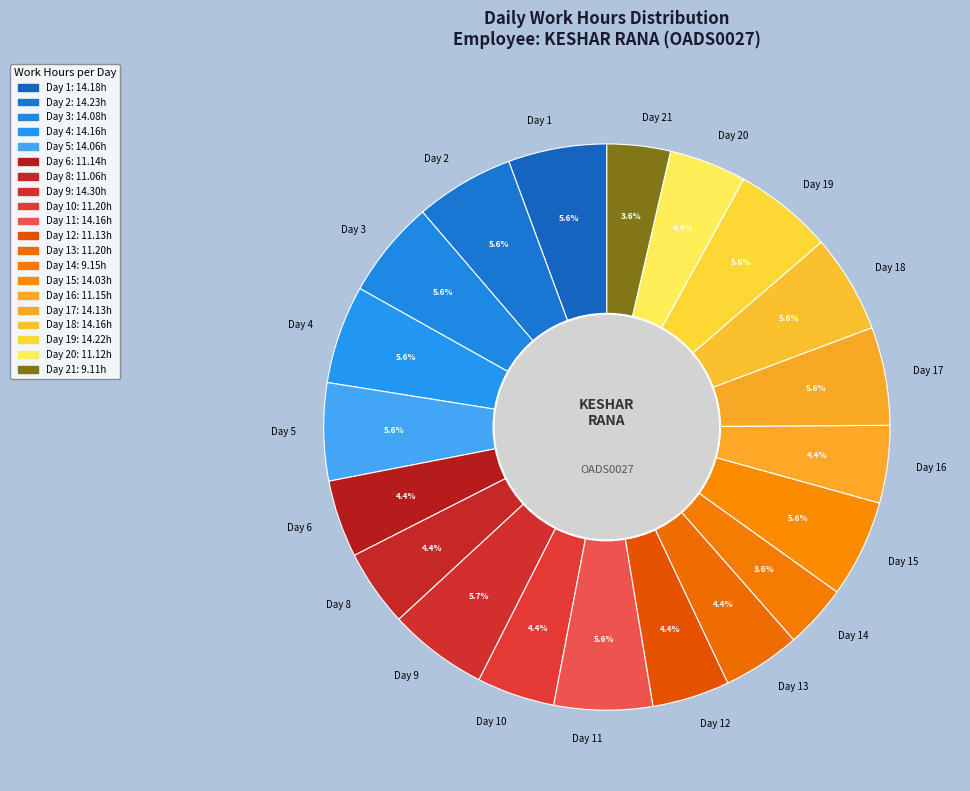

What is the ratio of the value at Day 19 to the value at Day 13?

1.3